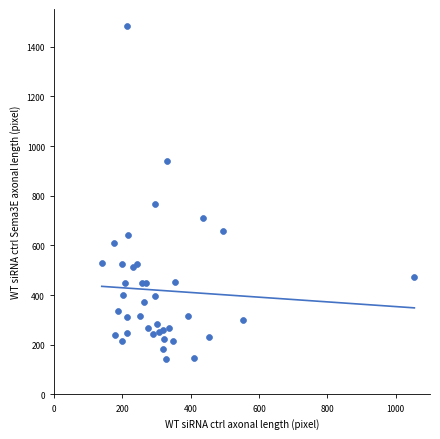

What Y value in the scatter plot is closest to 814?

767.0